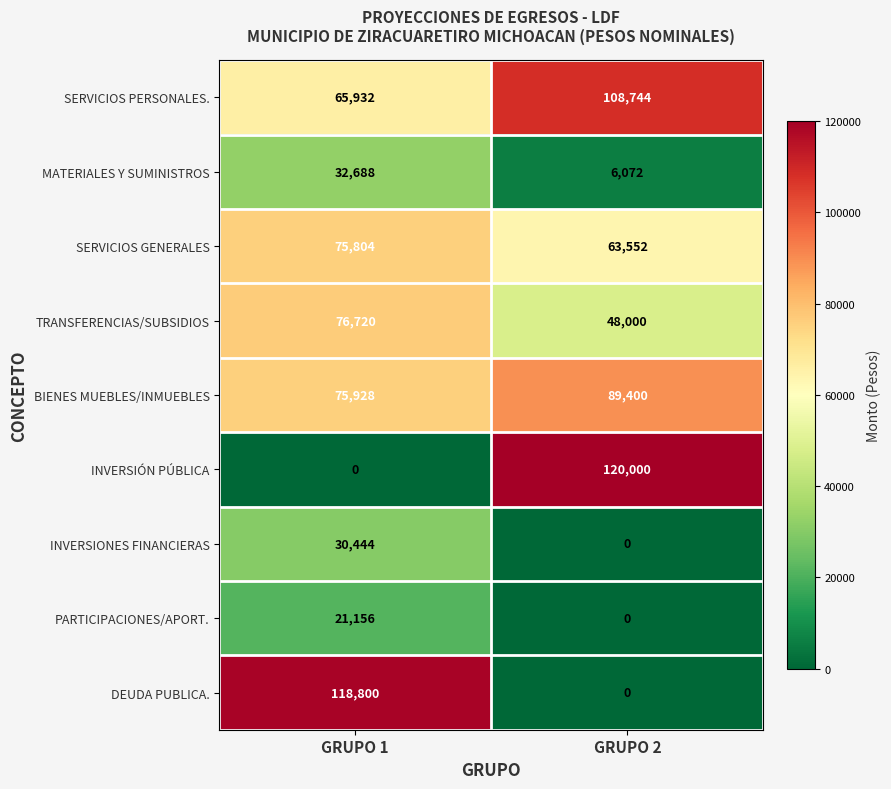

What value does the MATERIALES Y SUMINISTROS series have at GRUPO 2?

6072